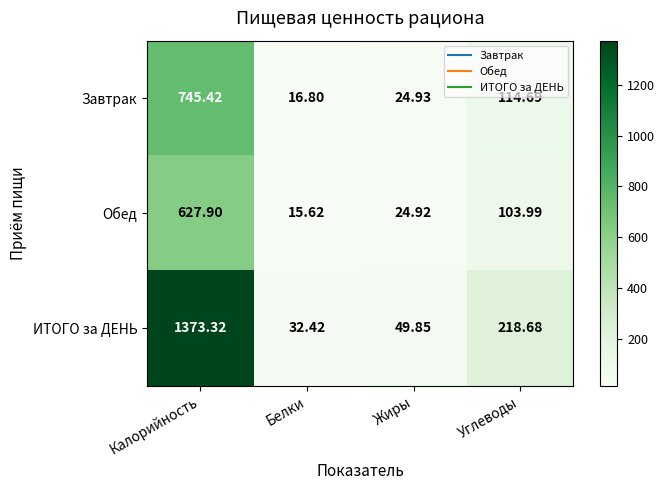

Which category has the lowest value across all series?

Белки